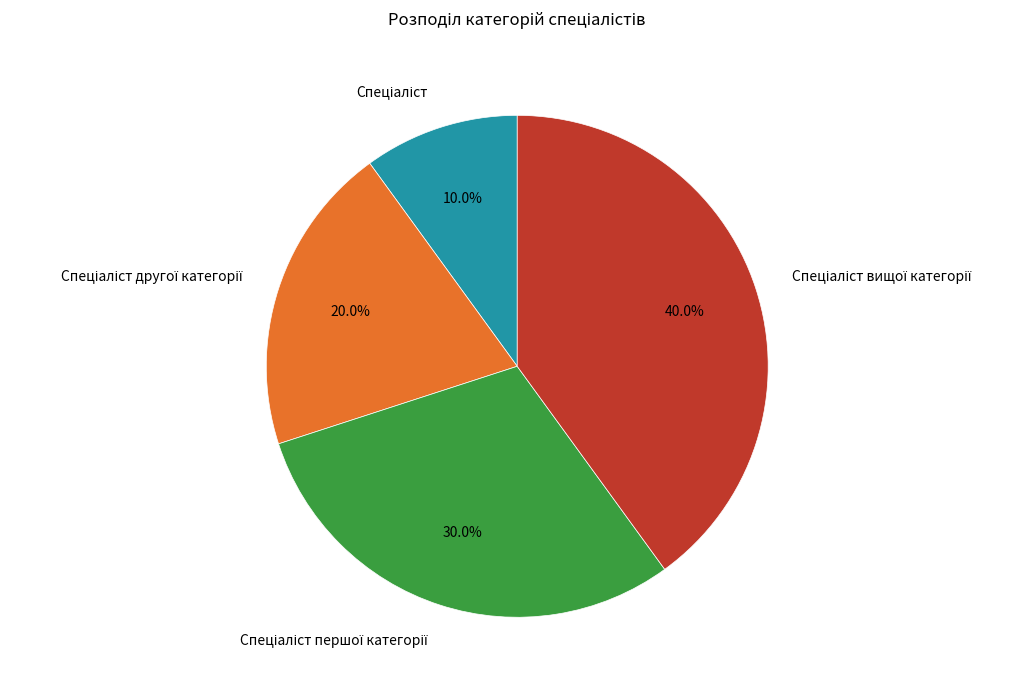

Count the number of slices in the pie.

4